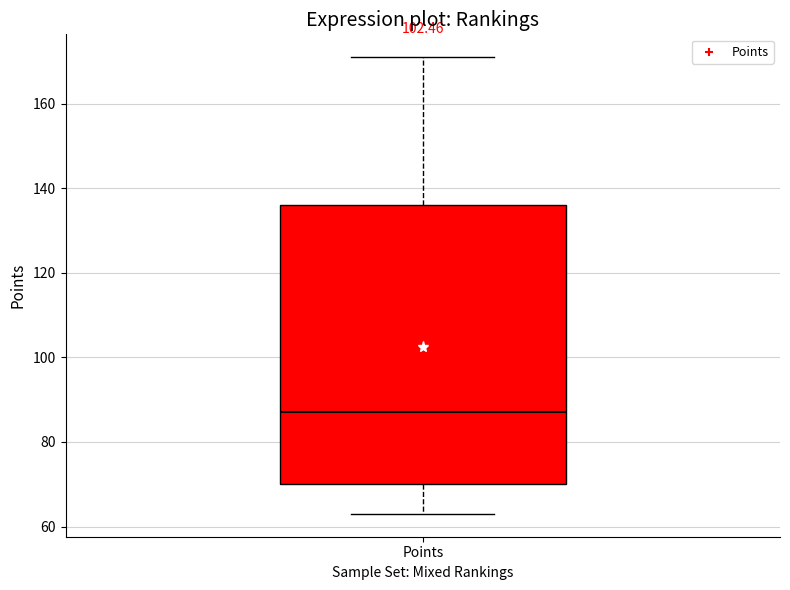

Read this box plot against the y-axis: the position of the median line, the range covered by the box, and the ends of both whiskers. The values are not printed on the chart, so give them approximately, as read against the axis.

median 88, box 70 to 136, whiskers 64 to 172